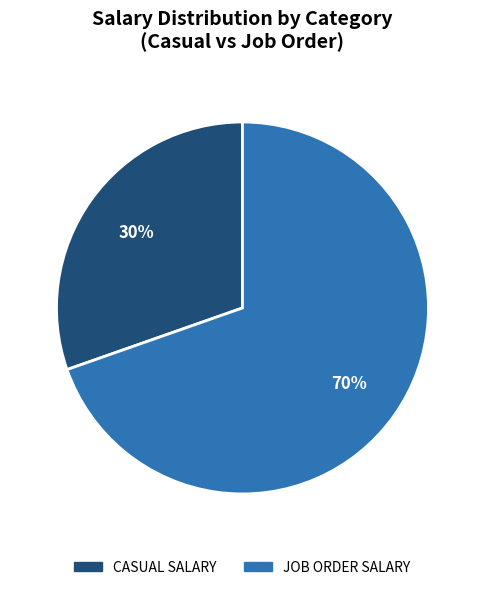

Which has a higher value, JOB ORDER SALARY or CASUAL SALARY?

JOB ORDER SALARY